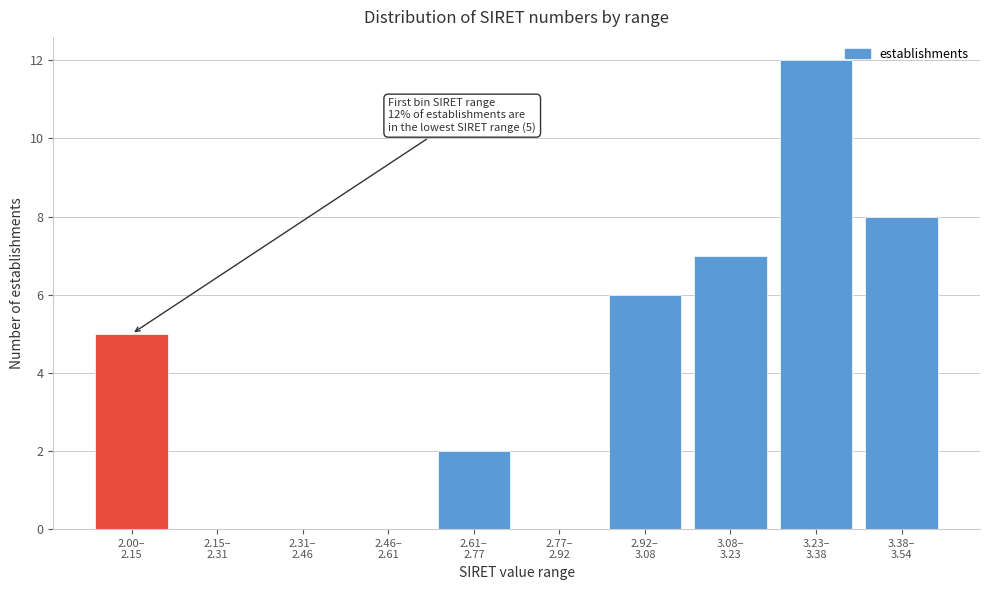

What is the greatest value displayed?

12